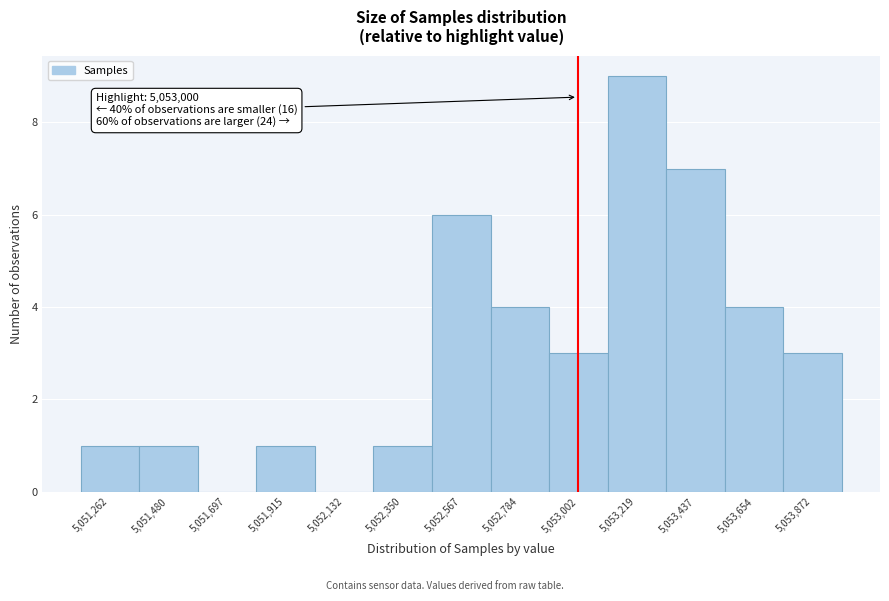

Over which range of the x-axis is the bar tallest?

5053100 to 5053350